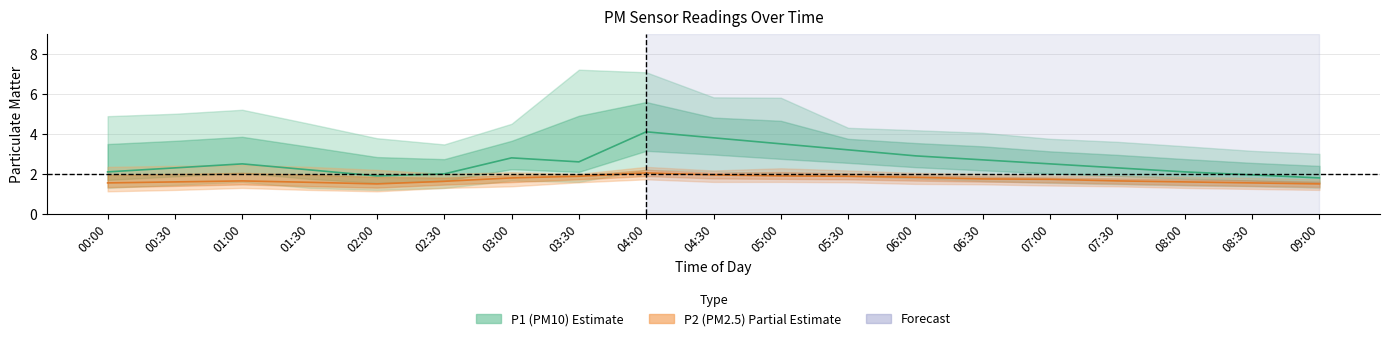

At which category does P2_hi reach its first local valley?

02:30